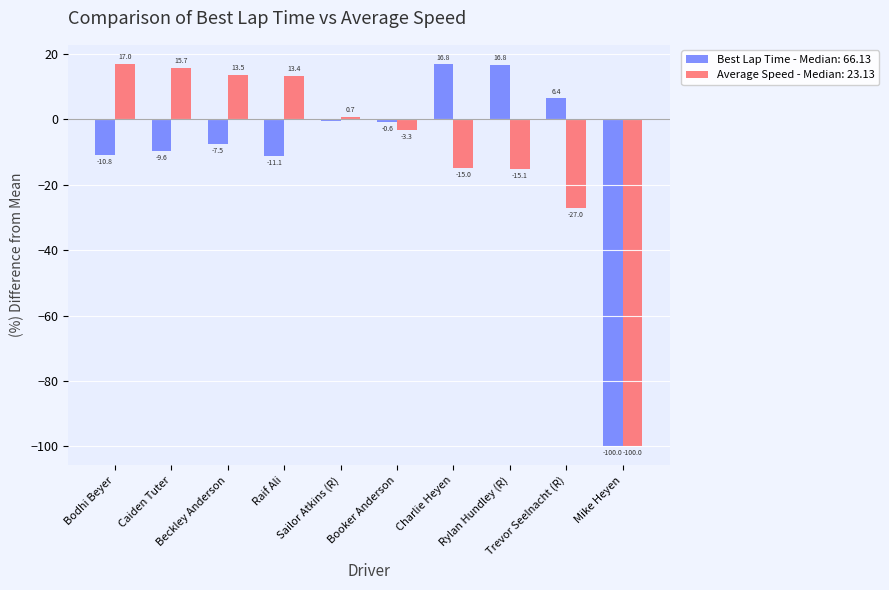

Which series changed the most between Raif Ali and Charlie Heyen?

Average Speed - Median: 23.13